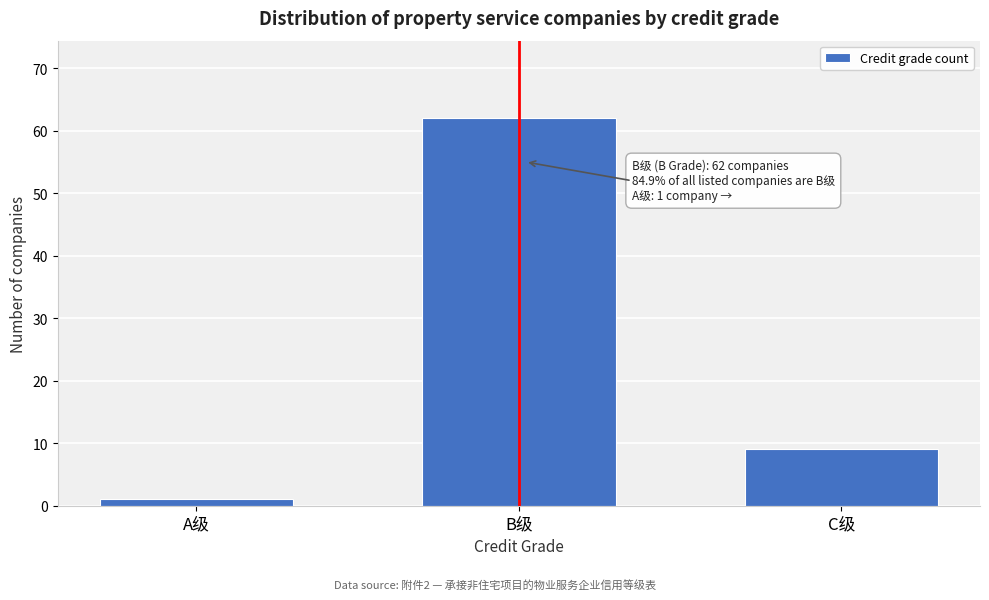

Reading left to right, extract all data points from this chart.

1	62	9